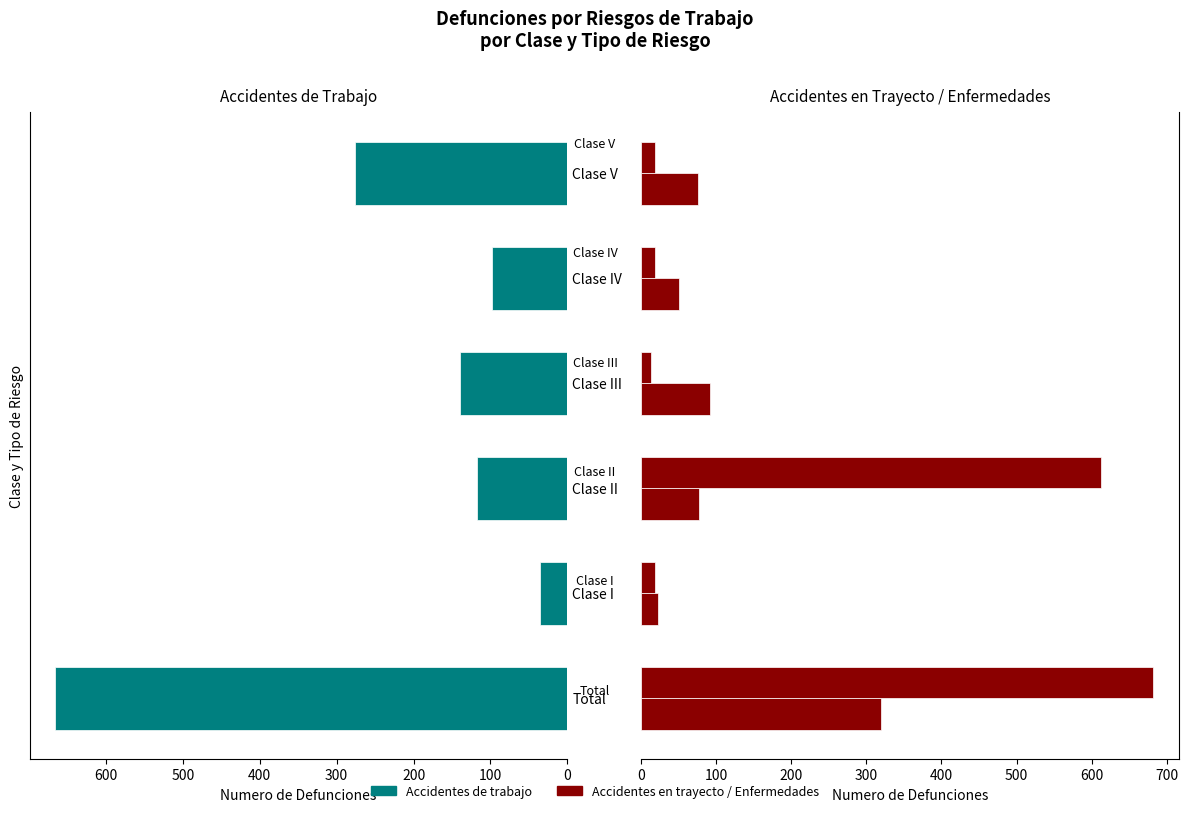

What is the value of the Accidentes en trayecto bar at the 6th from the left?

76